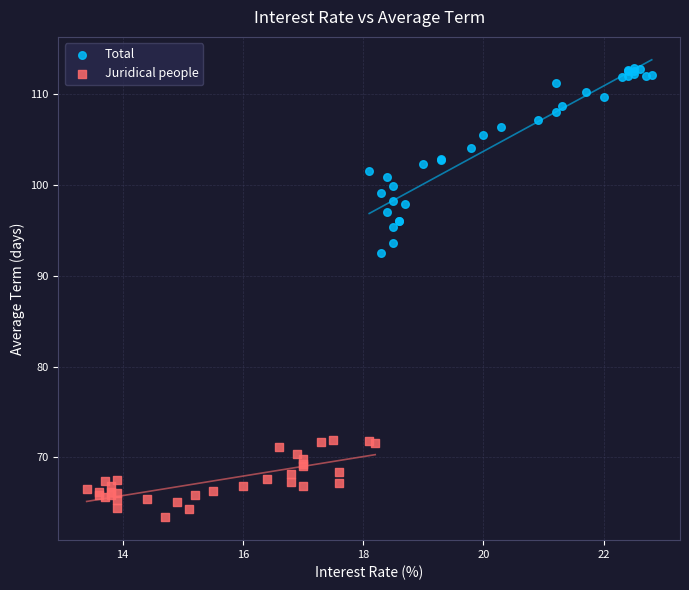

Which series reaches the minimum Y coordinate?

Juridical people